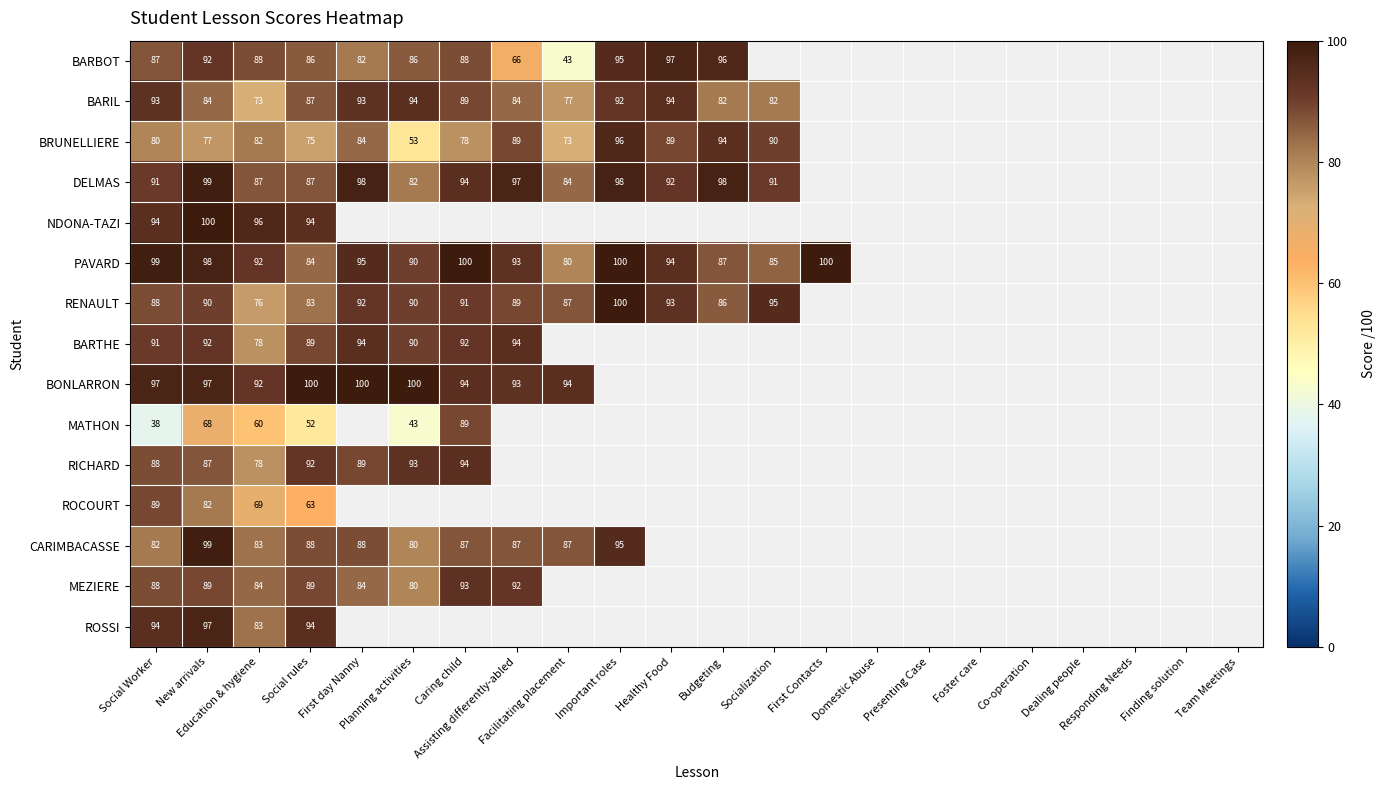

How many values in ROCOURT are above zero?

4